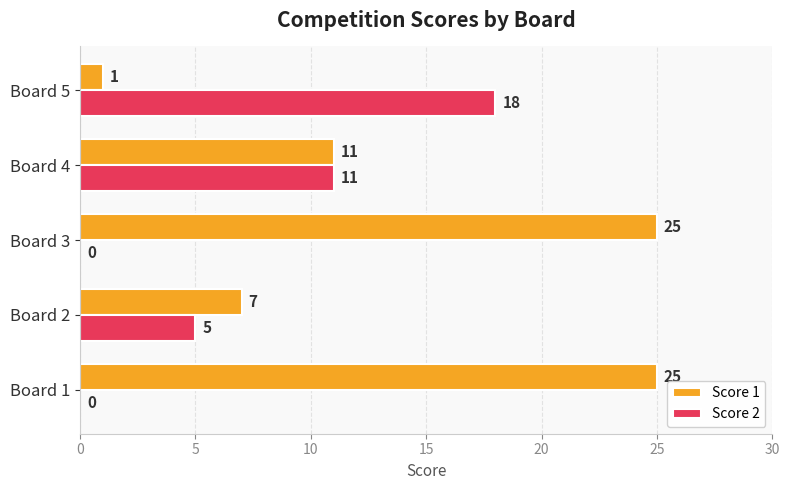

What is the sum of the Score 1 values at Board 5 and Board 2?

8